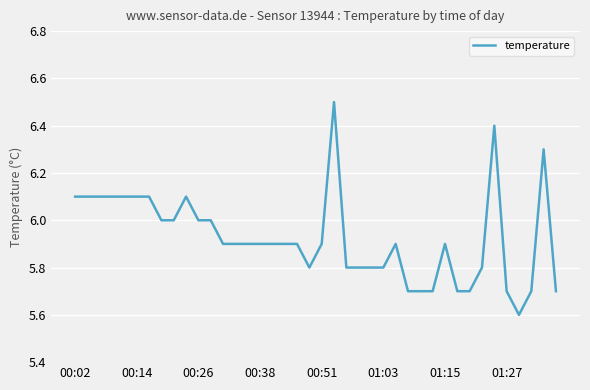

What is the difference between the maximum and minimum values?

0.9